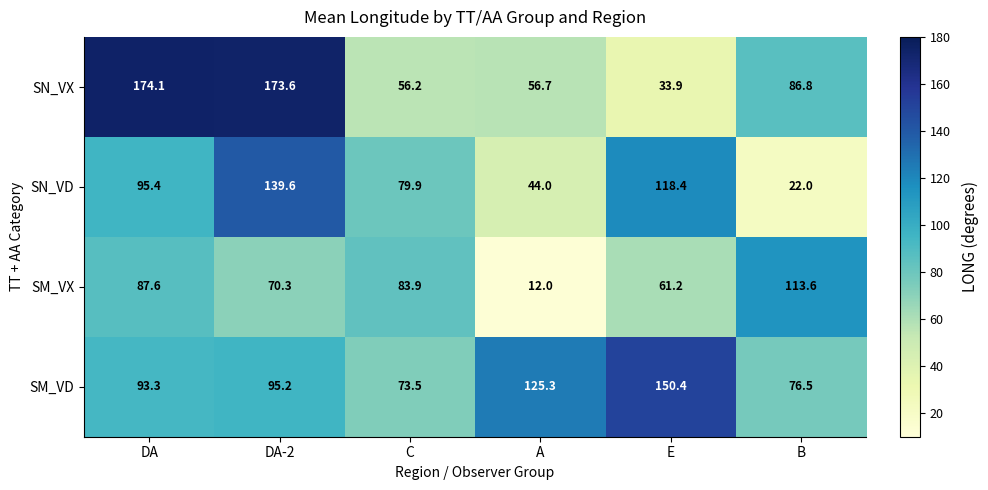

True or false: SN_VX has a value of 120.0 at DA.

False